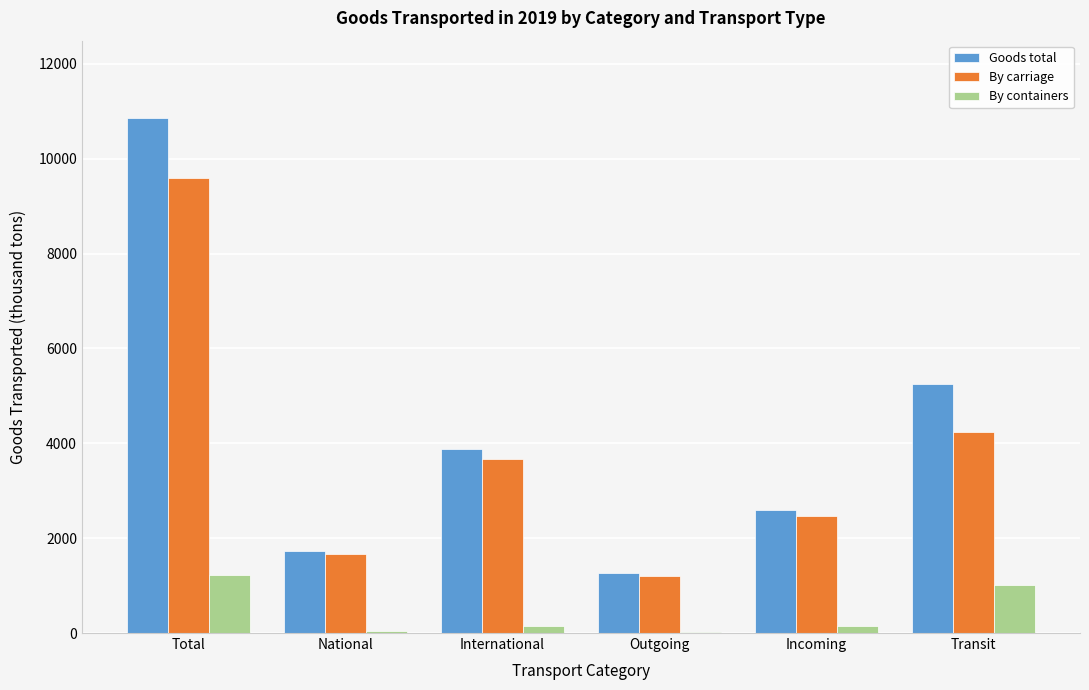

Is the value of Goods total at Total greater than the value of By containers at Total?

Yes